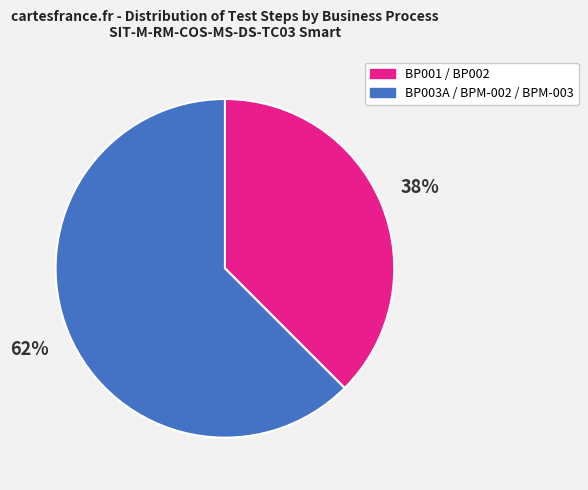

What is the largest slice in the pie chart?

BP003A / BPM-002 / BPM-003